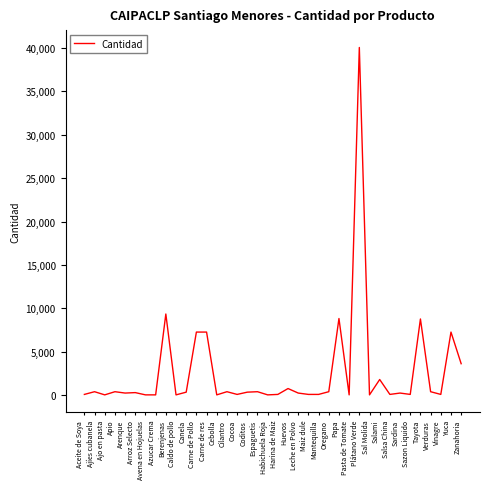

True or false: the data shows 260 at Arenque.

True